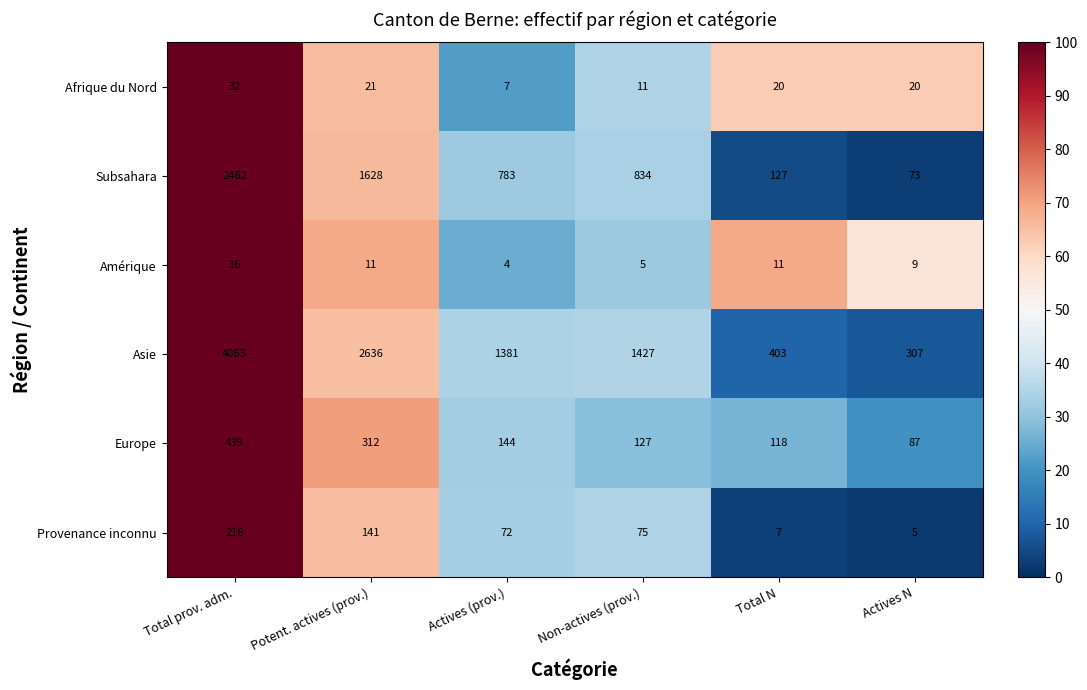

True or false: Asie has a value of 536 at Actives N.

False